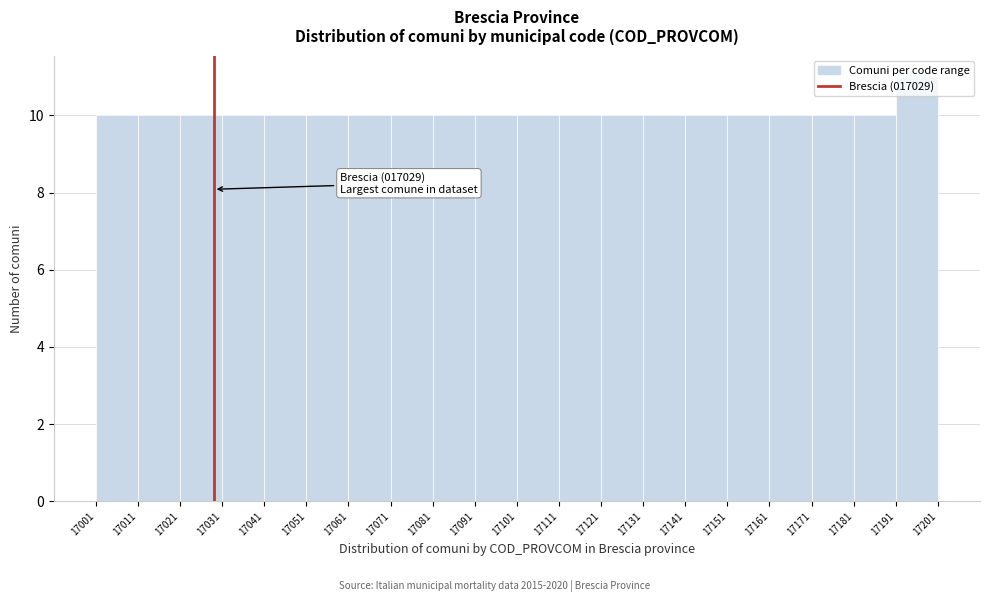

Which range on the x-axis has the tallest bar?

17191 to 17201